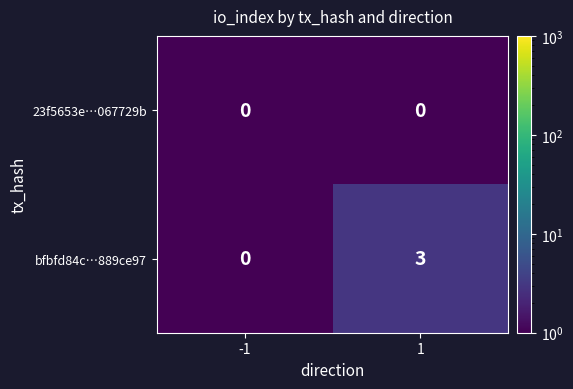

What is the approximate value of bfbfd84c…889ce97 at 1?

3